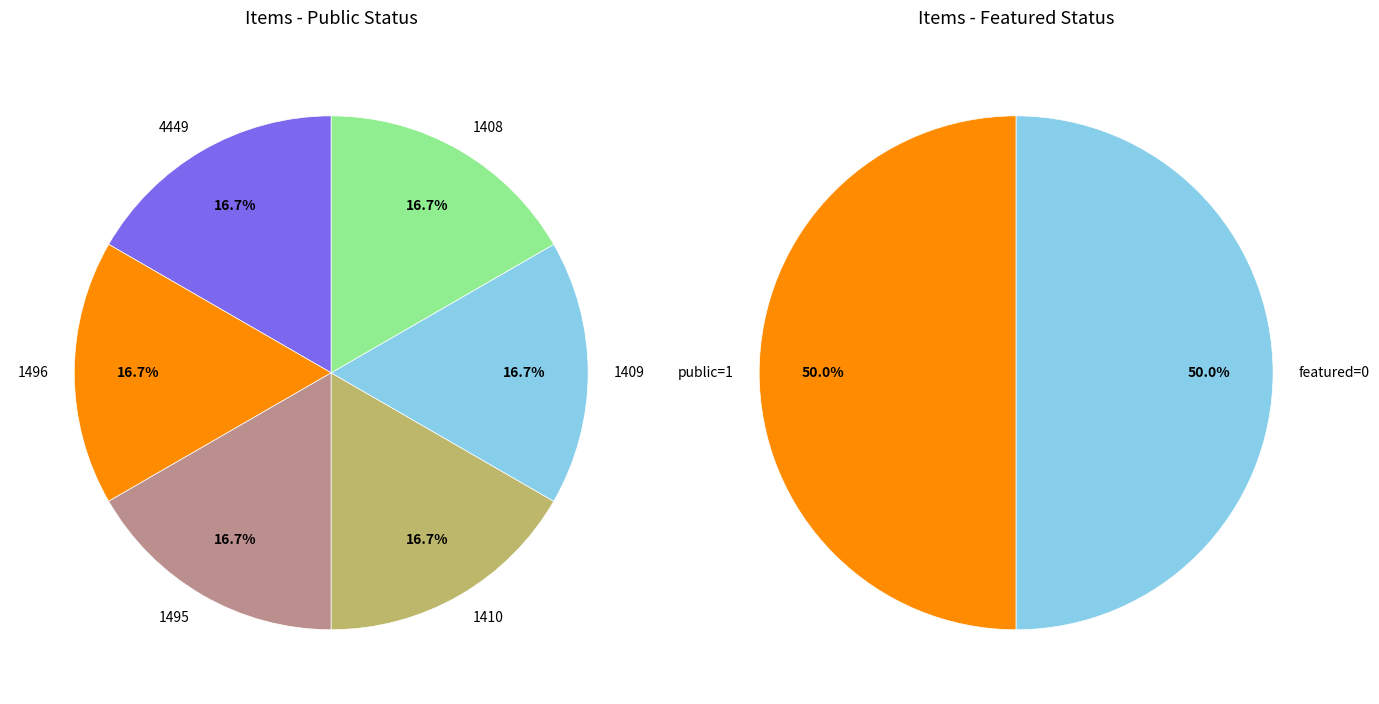

Which series has the widest spread of values?

public